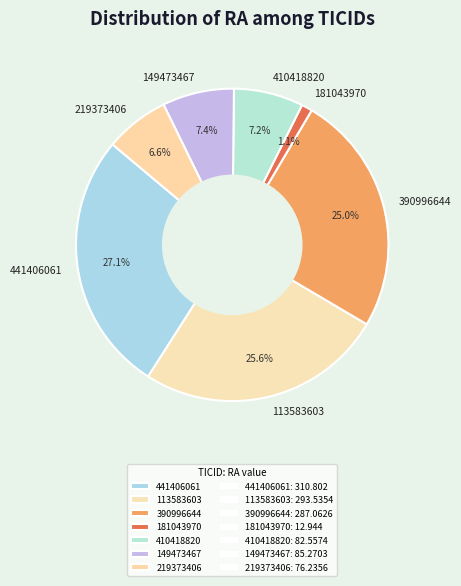

Combined, do 149473467 and 441406061 account for over 50%?

No